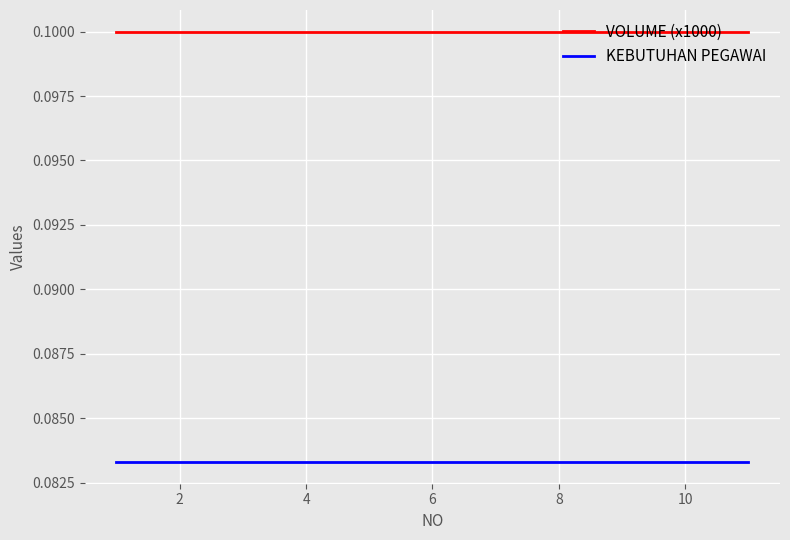

True or false: KEBUTUHAN PEGAWAI and VOLUME (x1000) cross at least once.

False